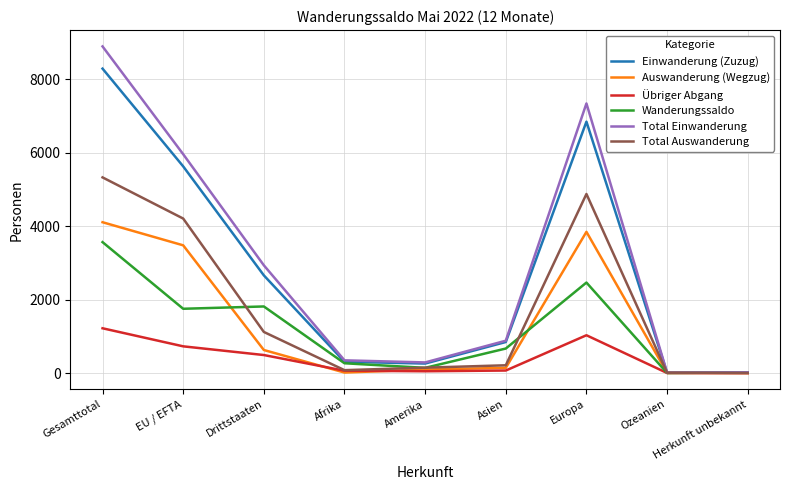

Where is Auswanderung (Wegzug) nearest to the value 2054?

Drittstaaten